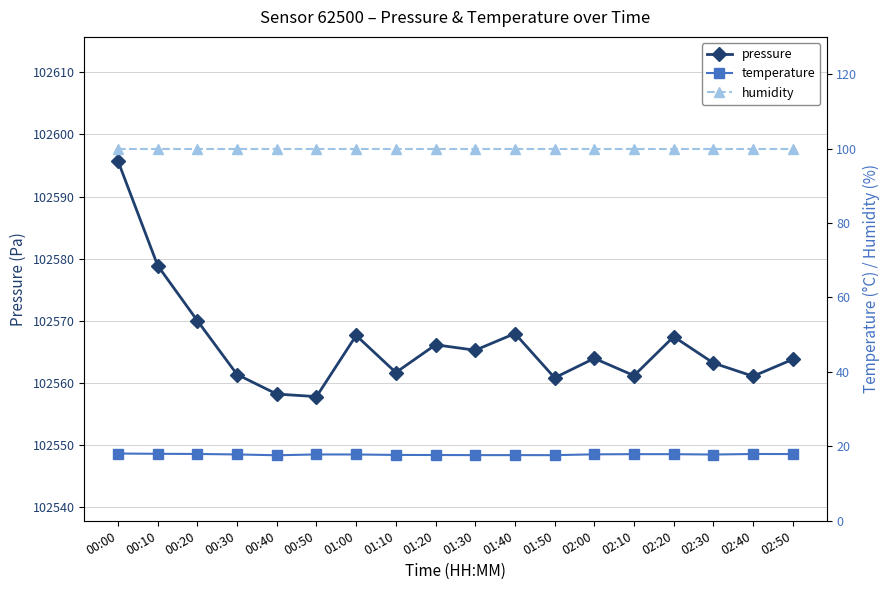

True or false: temperature has a value of 17.6 at 01:50.

True